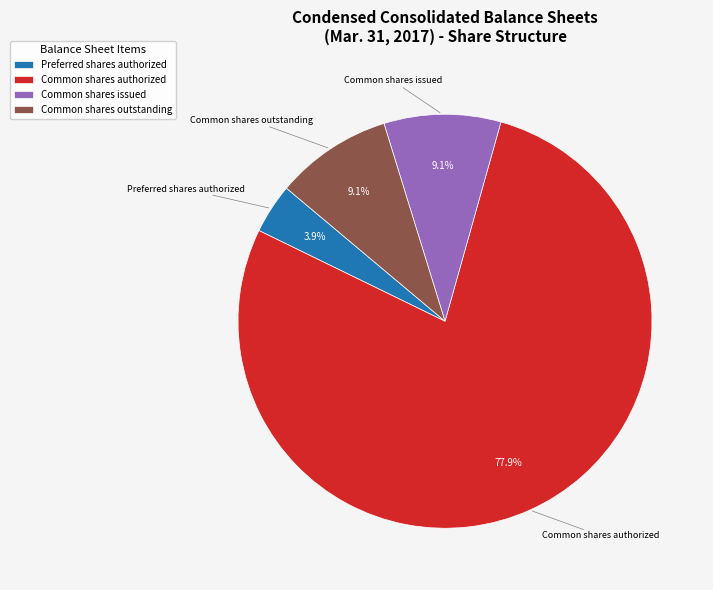

What portion of the pie excludes Common shares authorized?

22.1%